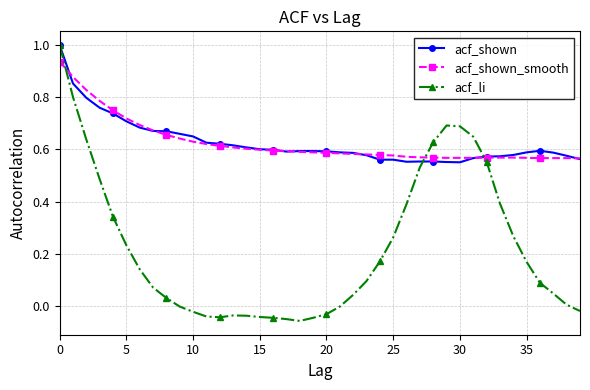

What is the difference between the maximum and minimum values in the acf_shown series?

0.4